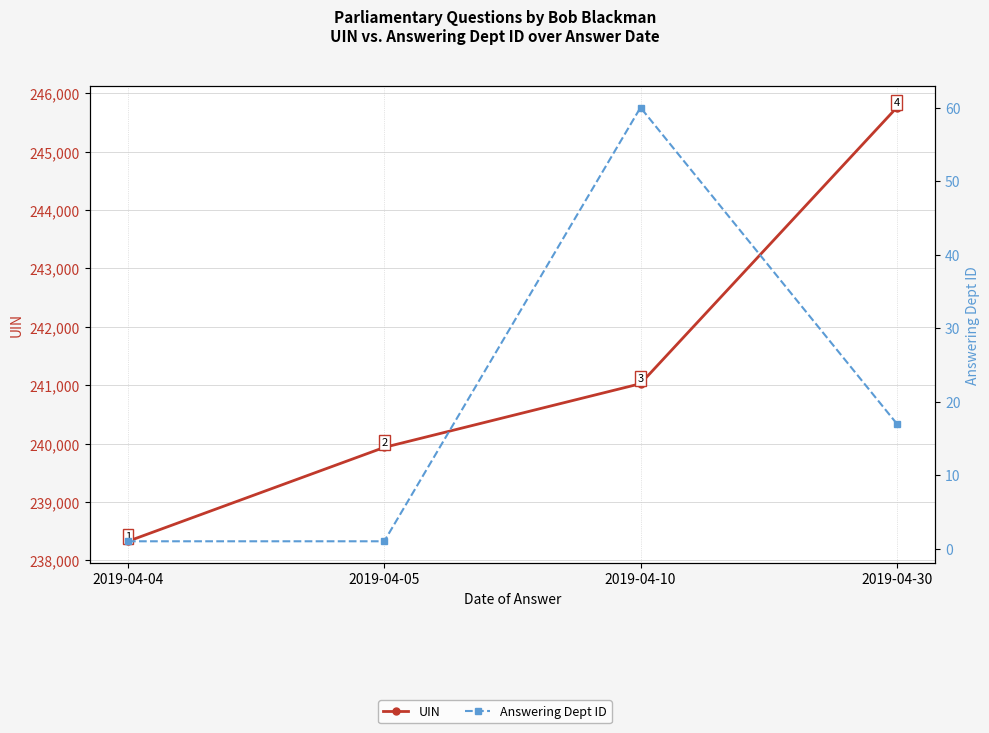

Where is UIN nearest to the value 242041?

2019-04-10